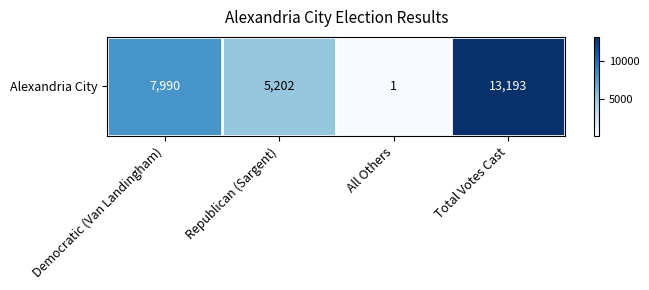

Which has a higher value, Republican (Sargent) or All Others?

Republican (Sargent)